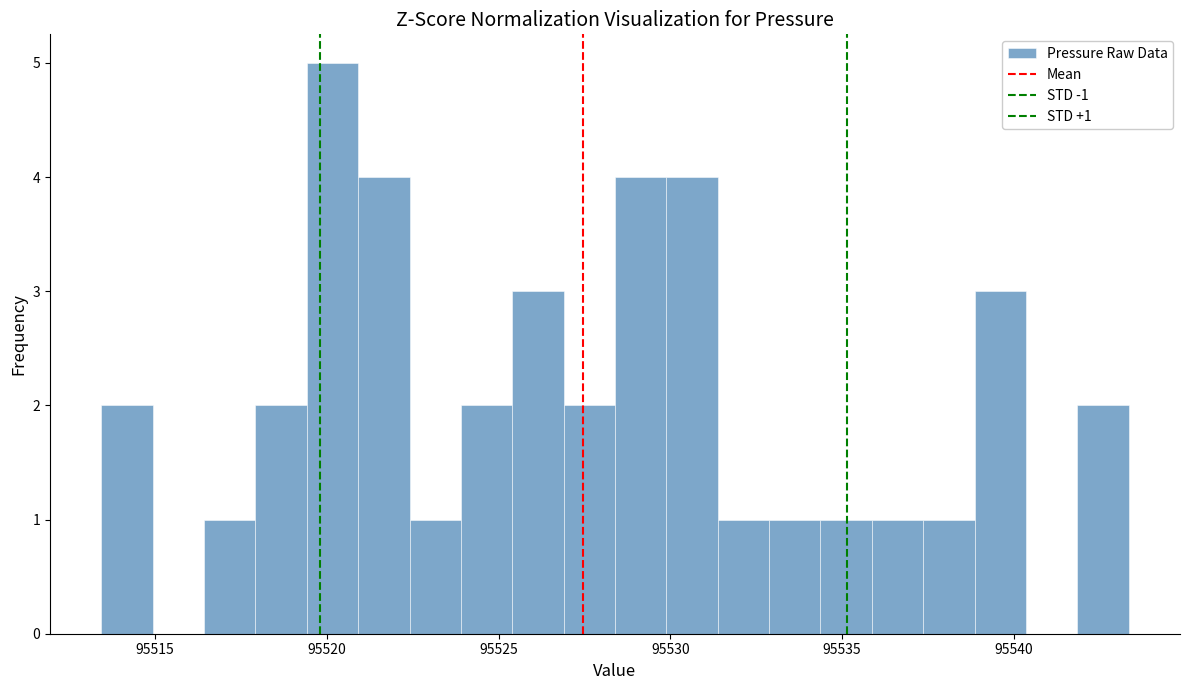

Read against the x-axis, roughly where is the centre of the tallest bar?

95520.0